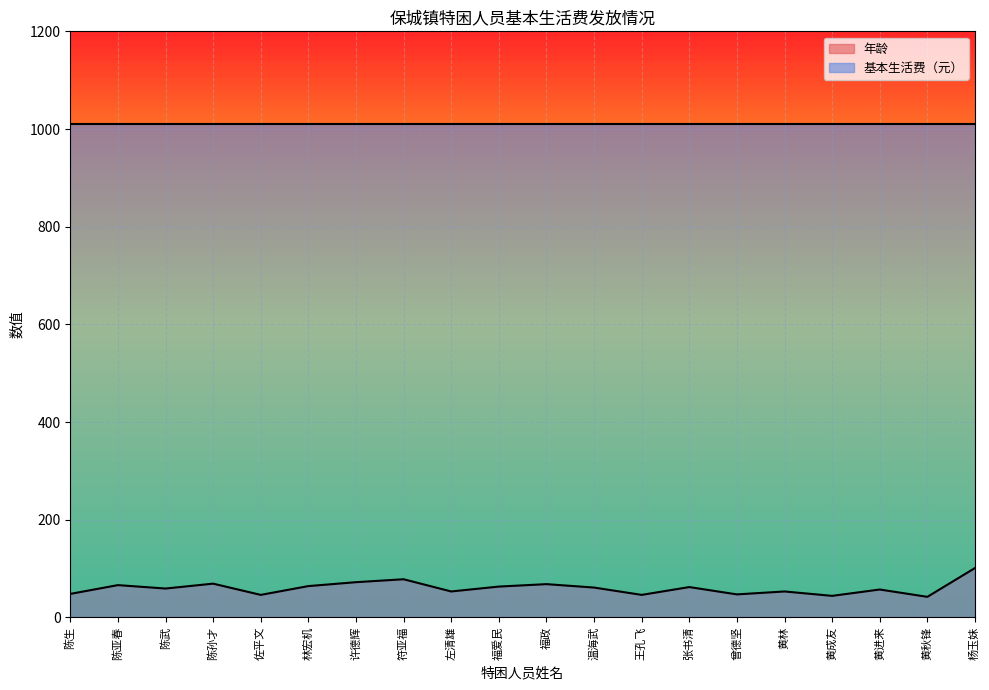

The value at 温海武 is 95. True or false?

False